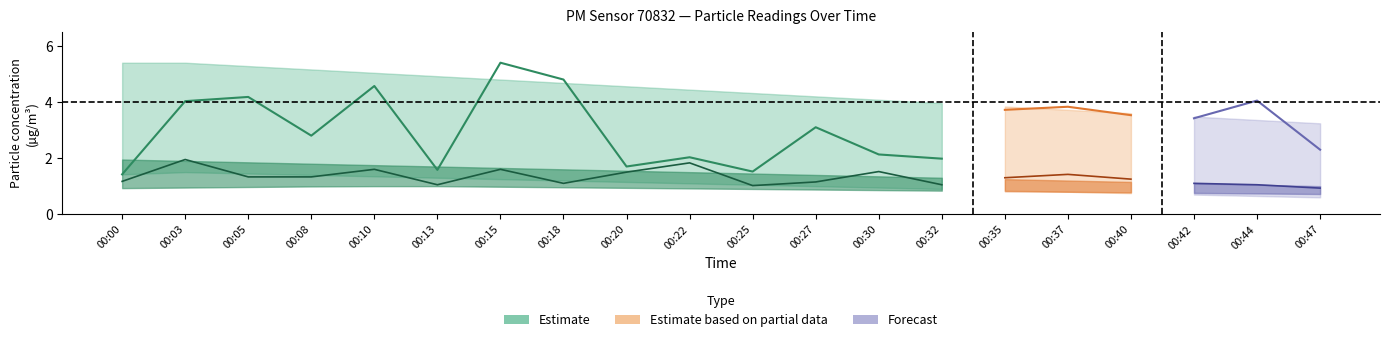

How many values in the P2 series exceed 1?

19